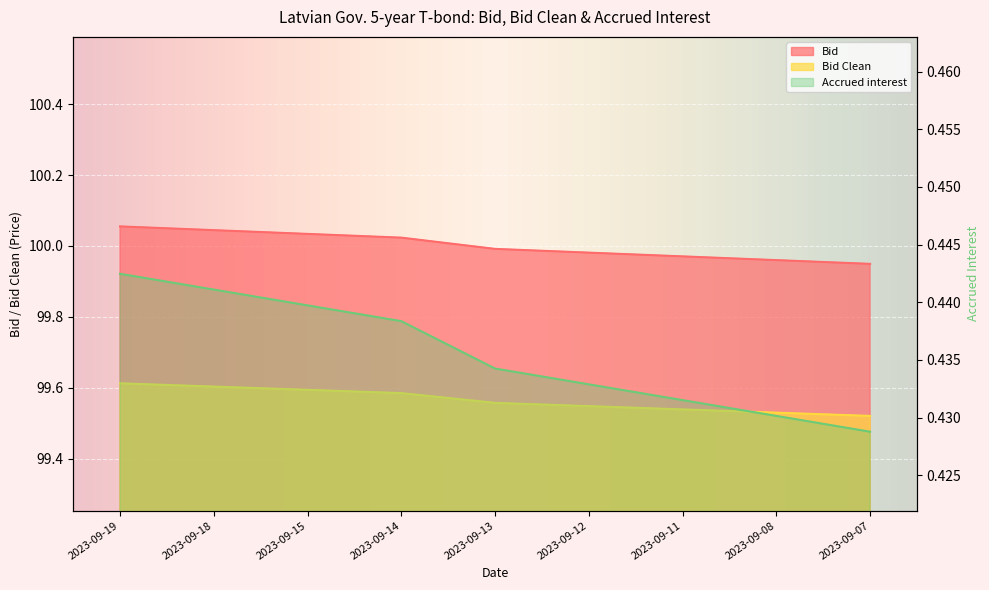

What is the value of the Bid Clean point at the 7th from the left?

99.5